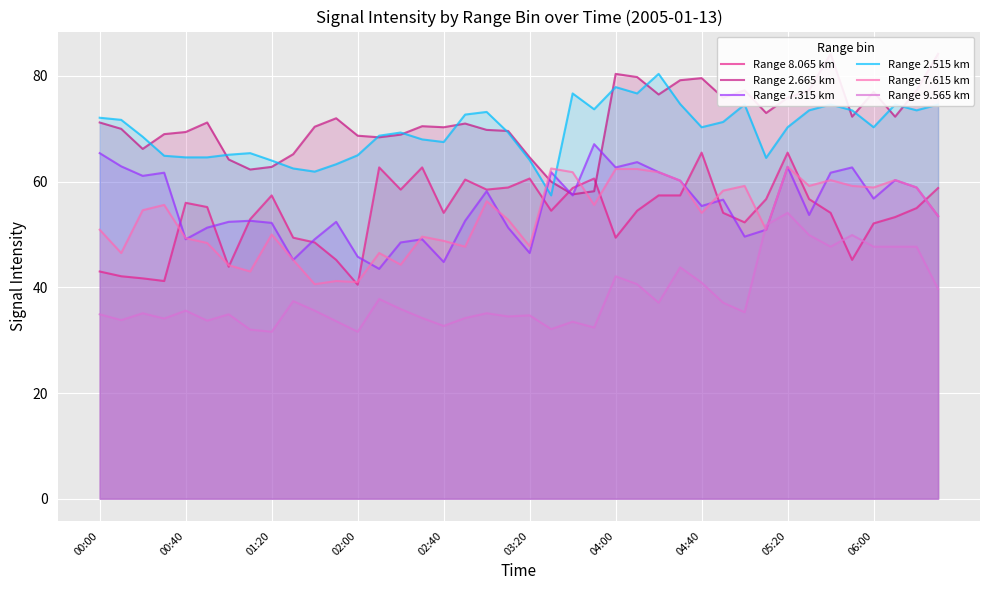

True or false: Range 8.065 km and Range 2.665 km cross at least once.

True